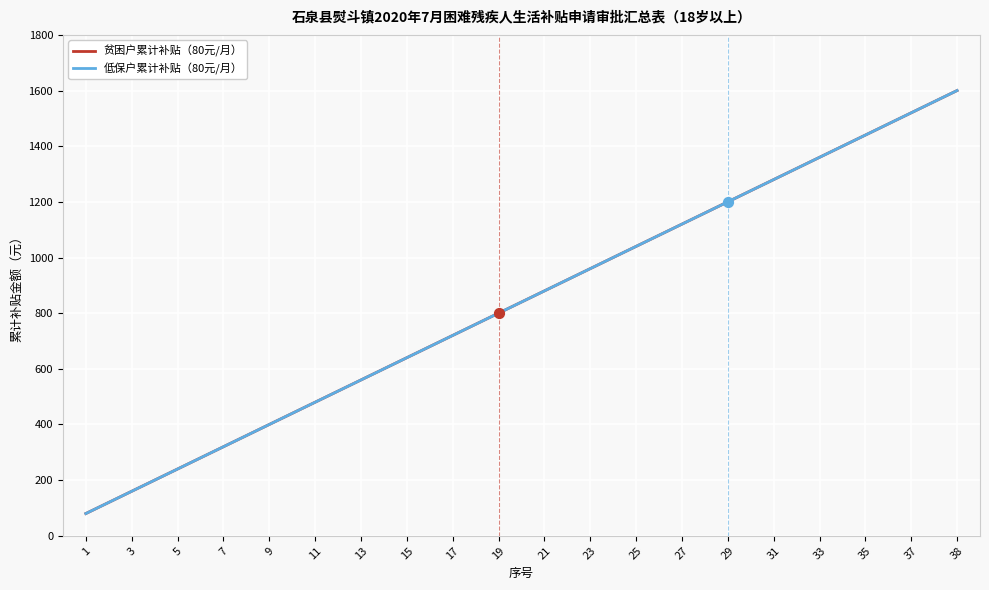

Is this an area chart (filled region under the line)?

No